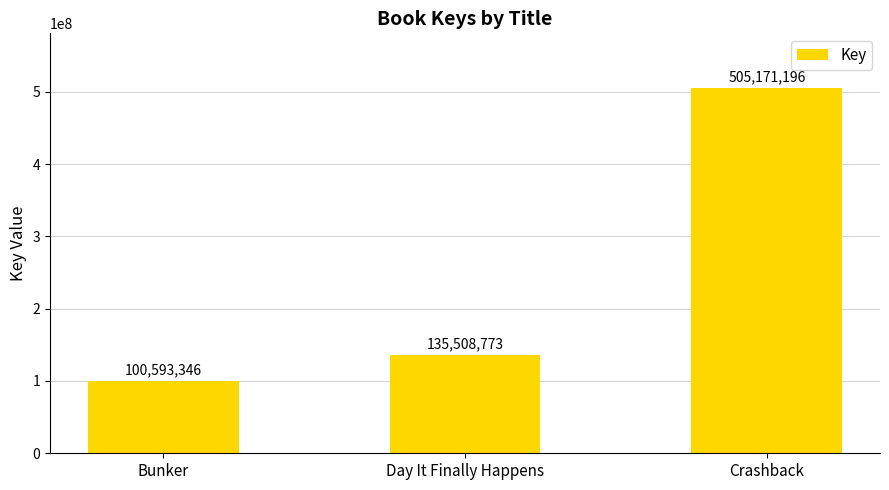

Approximately how many times larger is the value at Day It Finally Happens compared to Crashback?

0.3